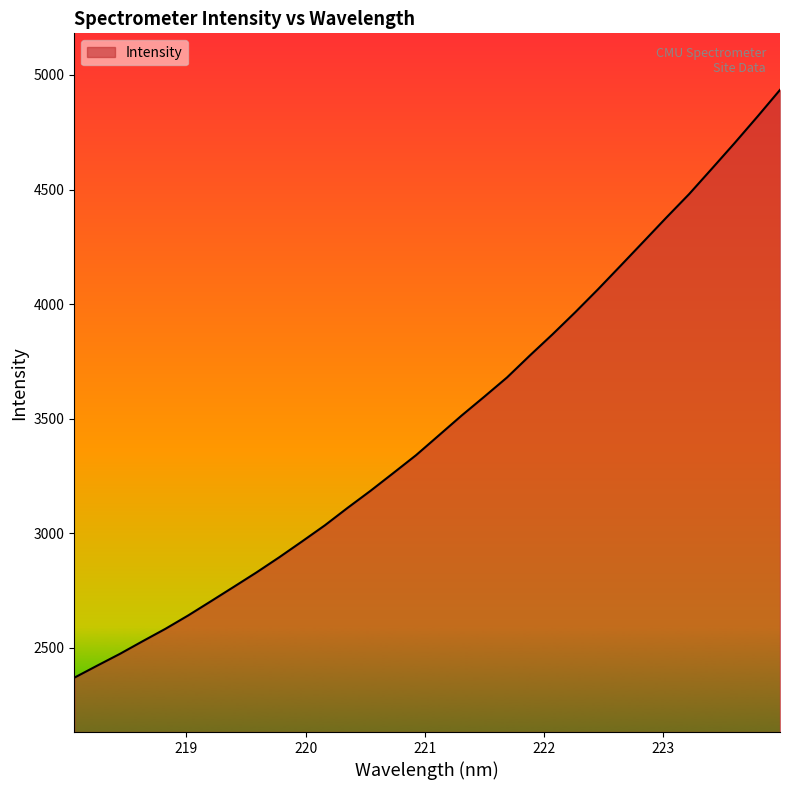

What is the smallest value displayed?

2370.0